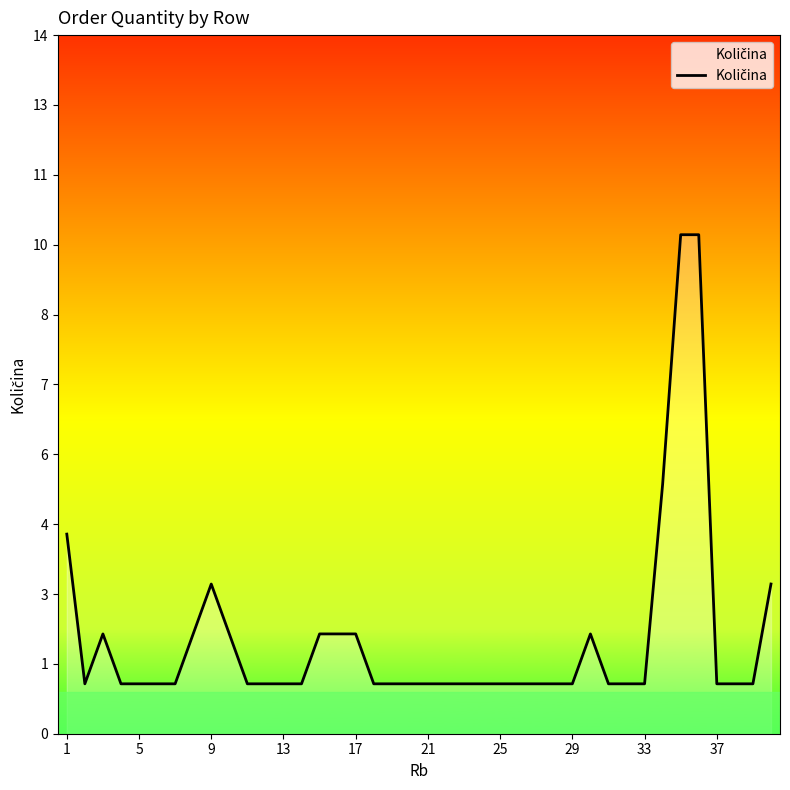

Is this an area chart (filled region under the line)?

Yes